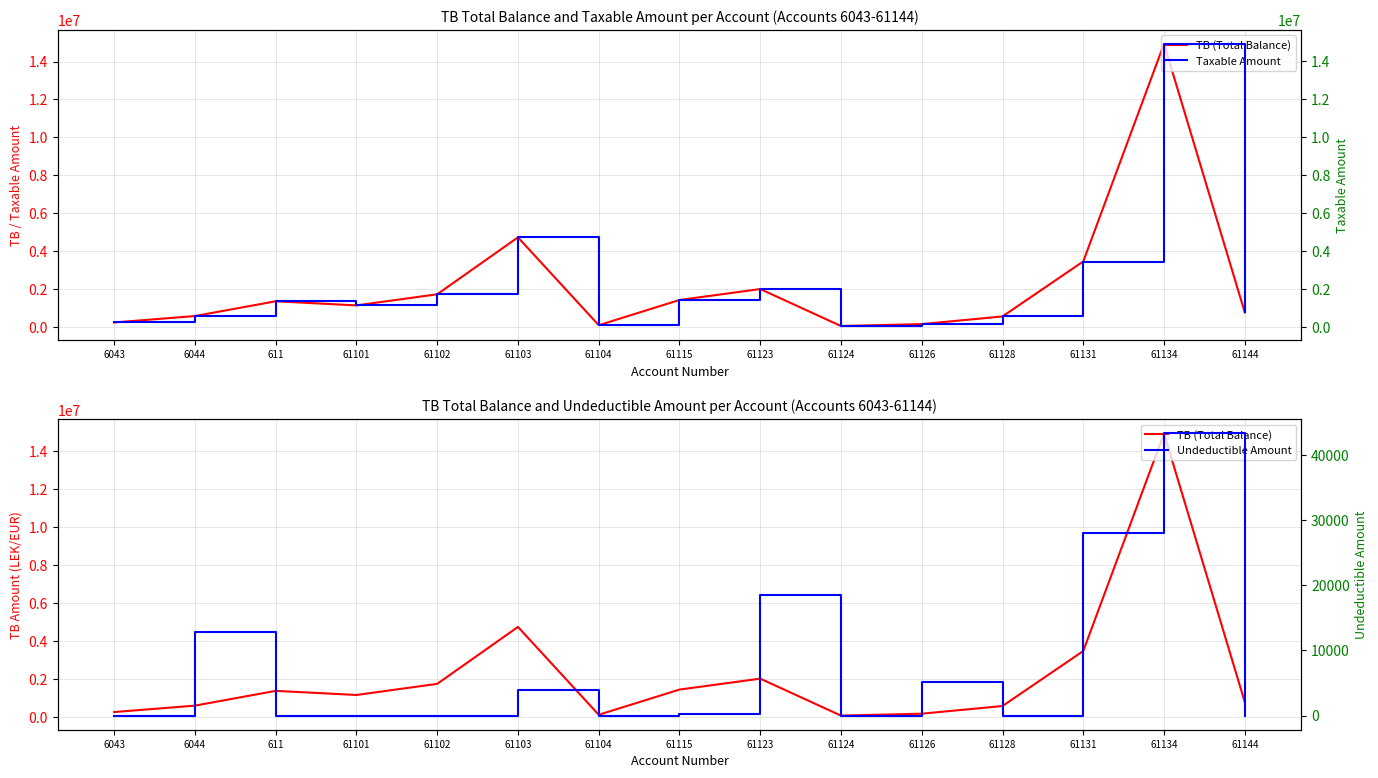

What is the sum of all Undeductible Amount values?

111891.0